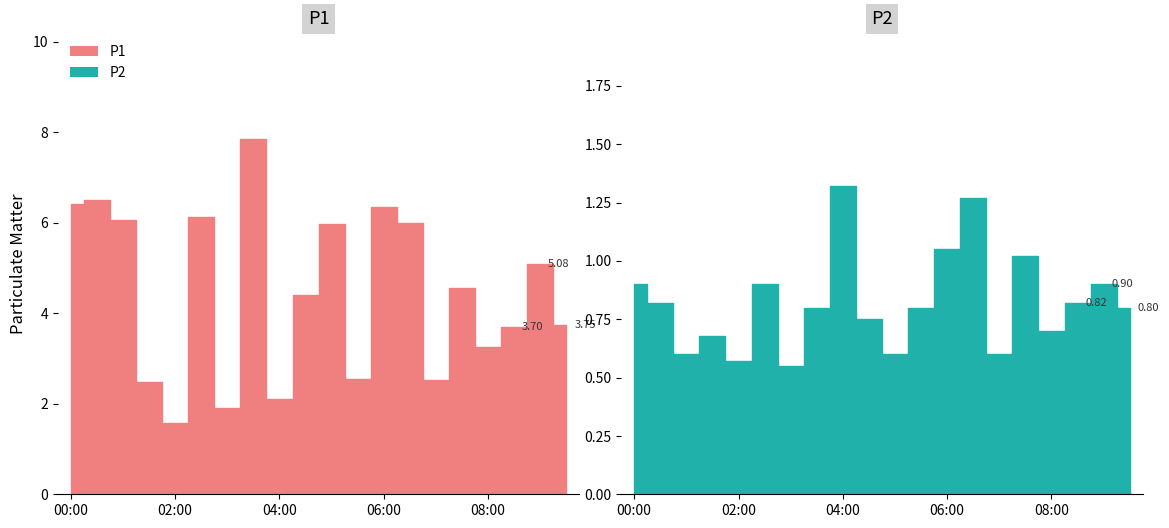

What is the difference between the P2 values at 04:00 and 04:30?

0.6